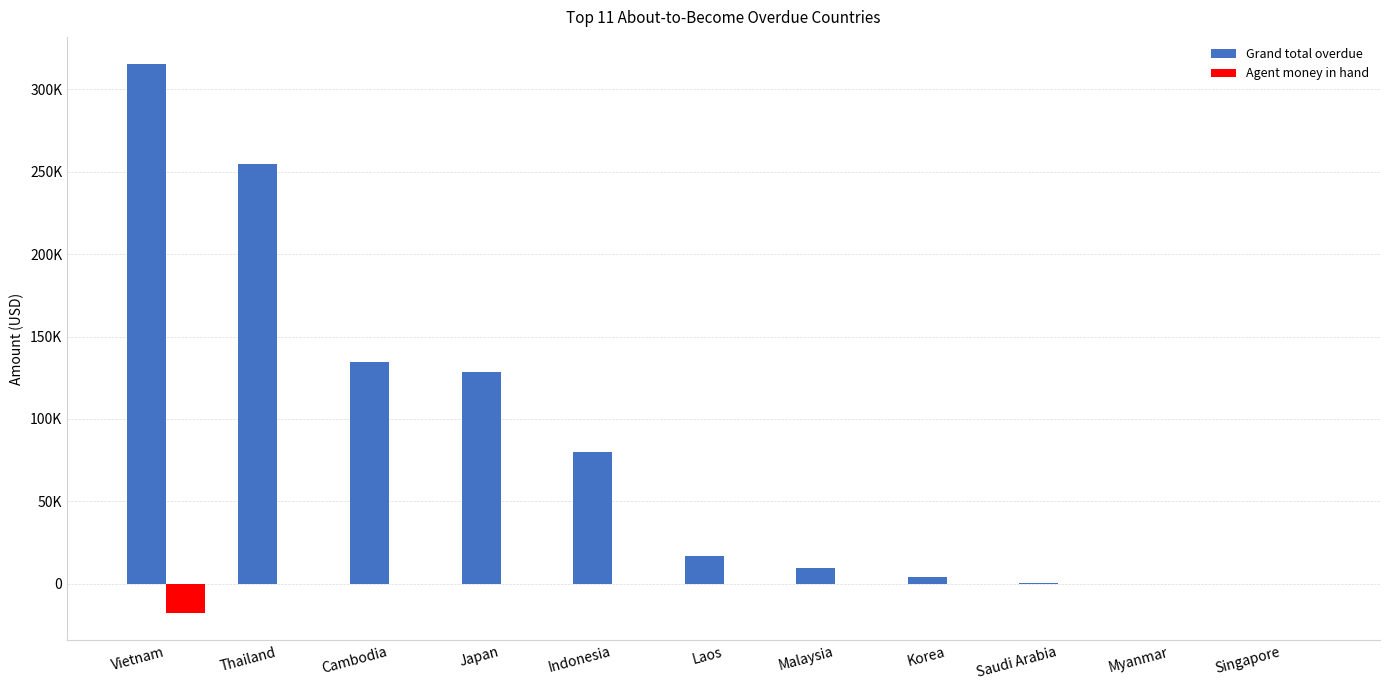

List the series in order of their peak value, highest first.

Grand total overdue, Agent money in hand